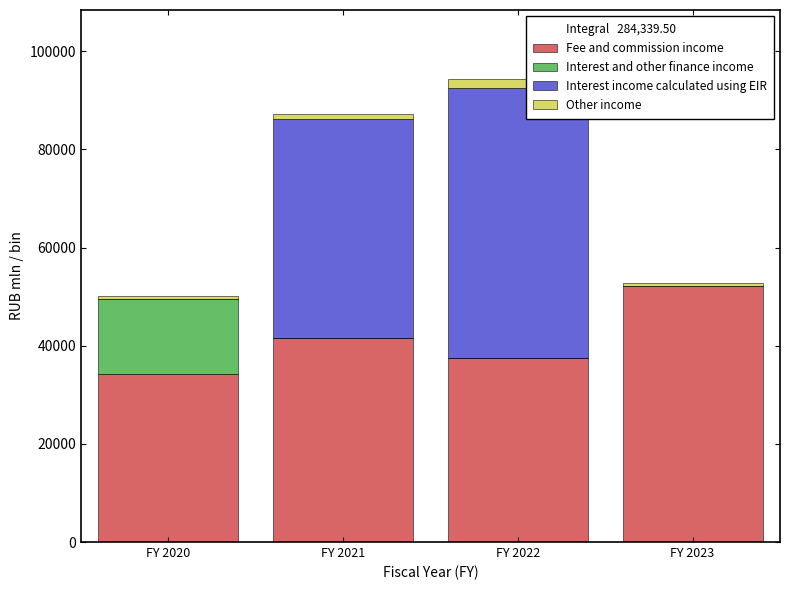

Reading left to right, list the values for the Fee and commission income series.

FY 2020=34268.2	FY 2021=41554.0	FY 2022=37487.2	FY 2023=52242.1